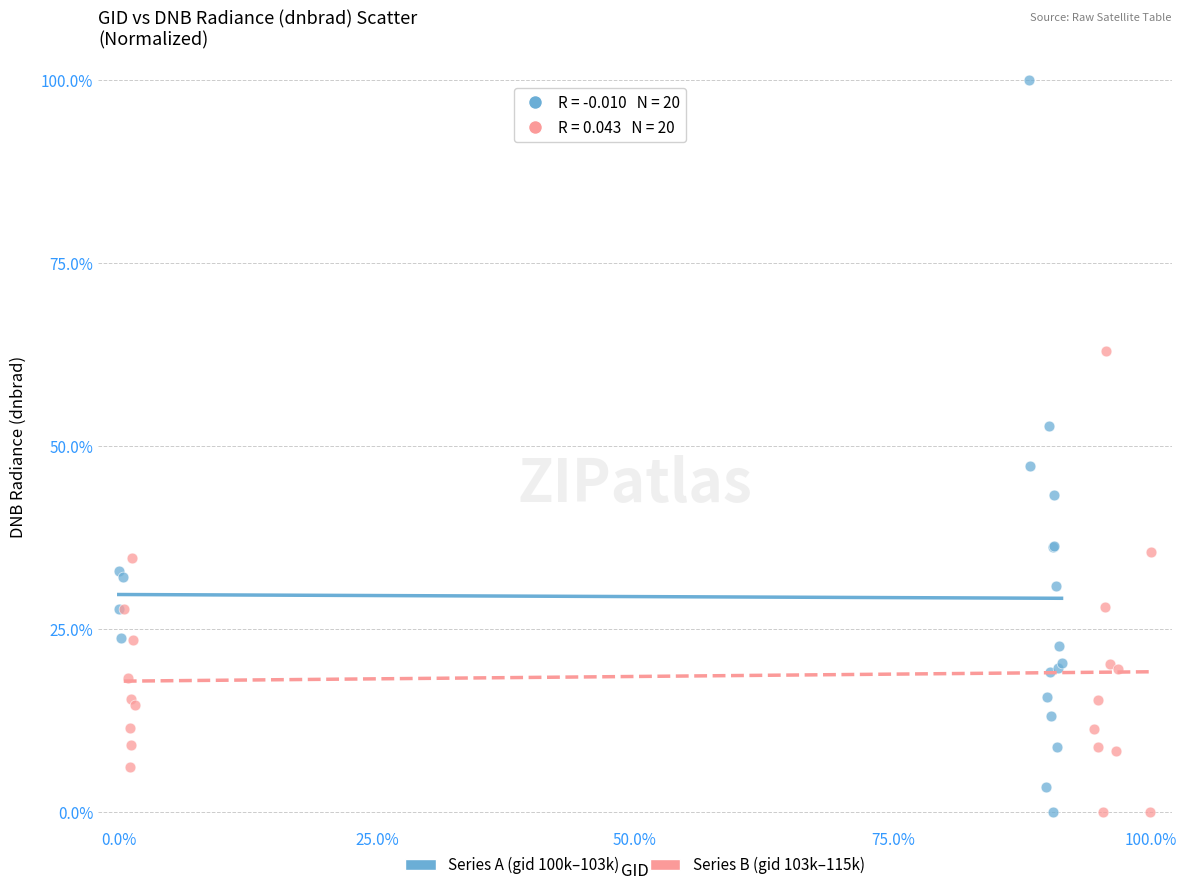

Which series has the widest spread of Y values?

Series A (gid 100k–103k)